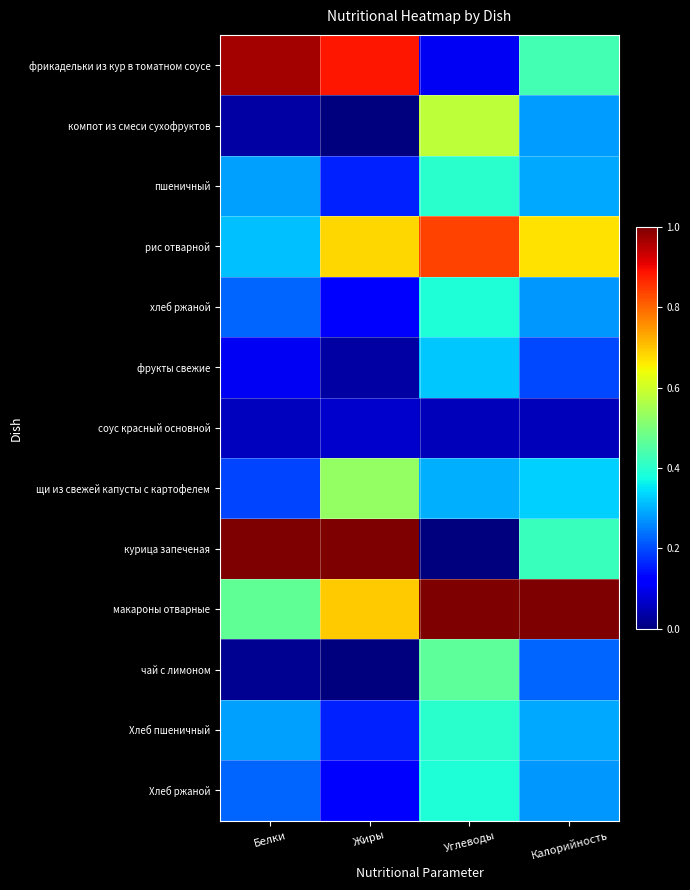

At Жиры, list the series in order from largest to smallest.

курица запеченая, фрикадельки из кур в томатном соусе, макароны отварные, рис отварной, щи из свежей капусты с картофелем, пшеничный, Хлеб пшеничный, хлеб ржаной, Хлеб ржаной, соус красный основной, фрукты свежие, компот из смеси сухофруктов, чай с лимоном